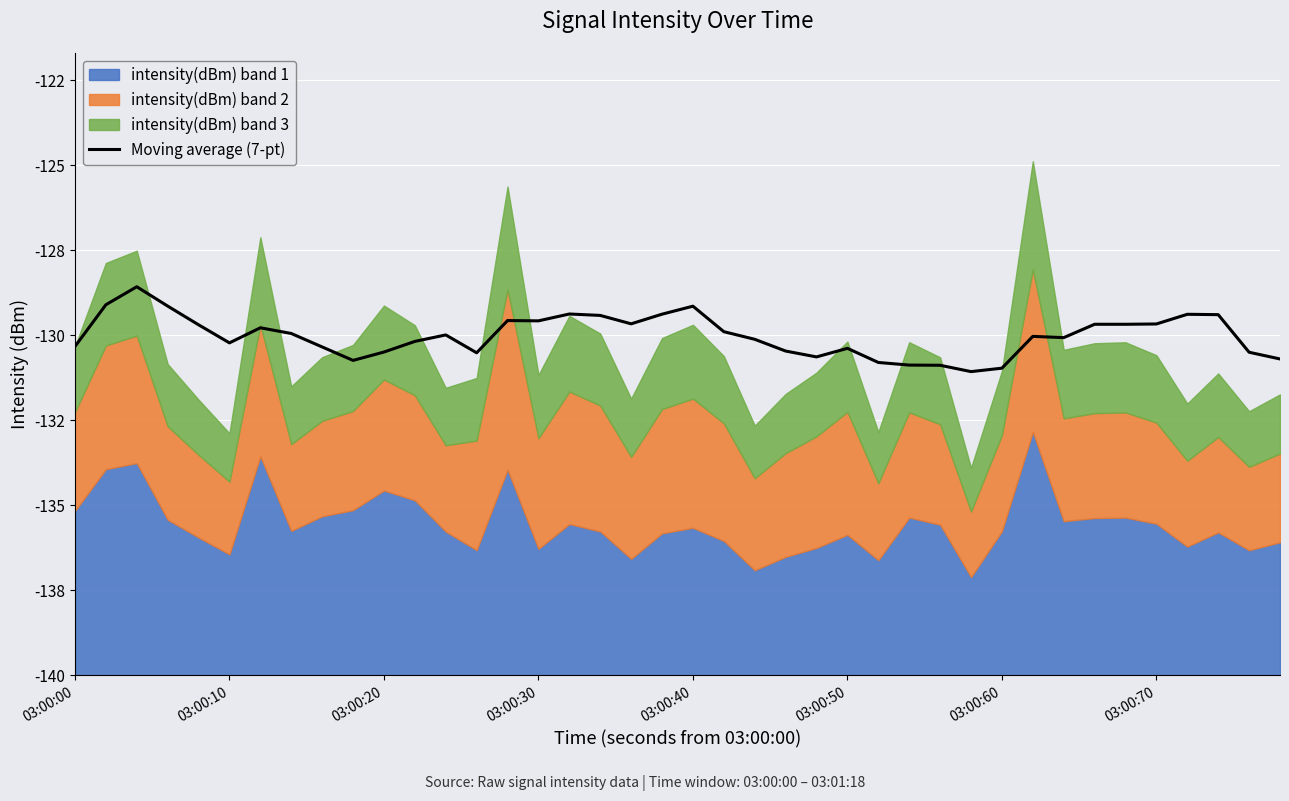

The chart shows a value of 17.6 at 03:00:10. True or false?

False